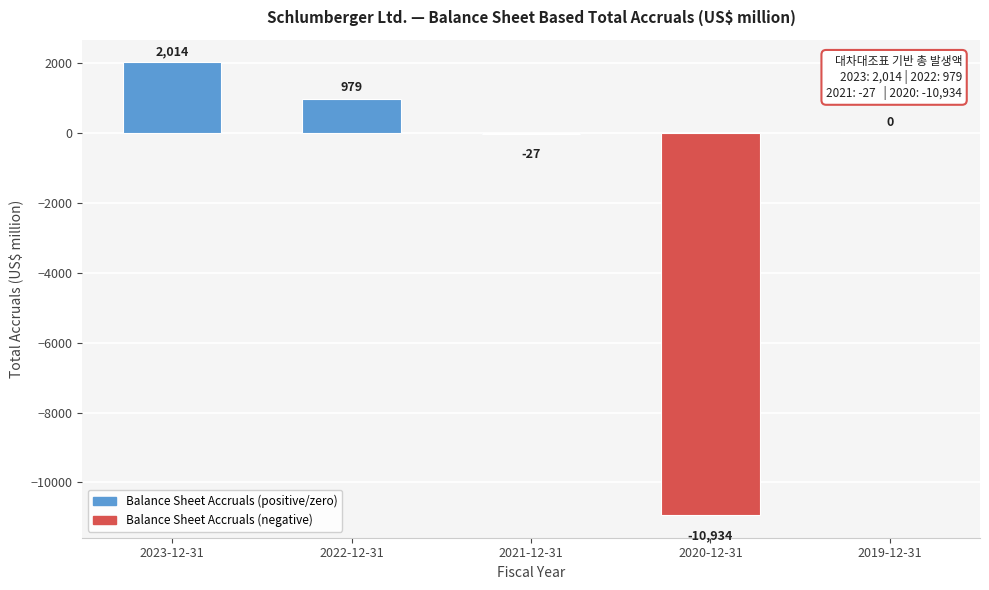

Reading left to right, what are all the values shown in this chart?

2023-12-31=2014	2022-12-31=979	2021-12-31=-27	2020-12-31=-10934	2019-12-31=0